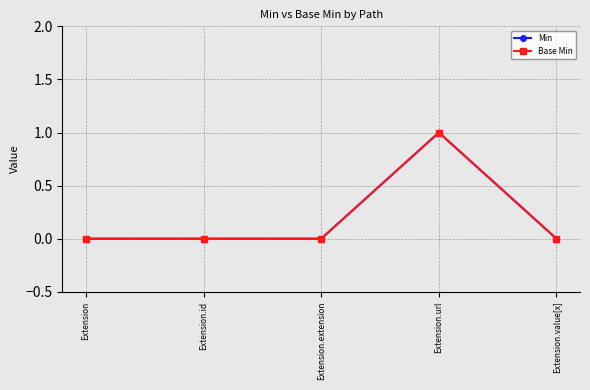

True or false: Min has more than 0 points higher than both neighbors.

True